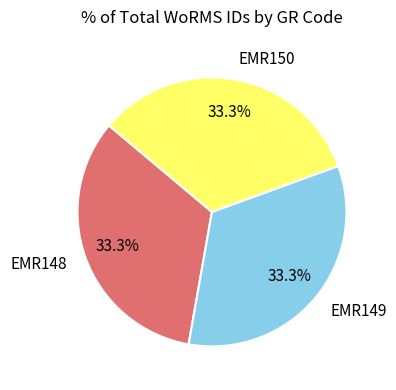

To the nearest percent, what is the average slice percentage?

33%